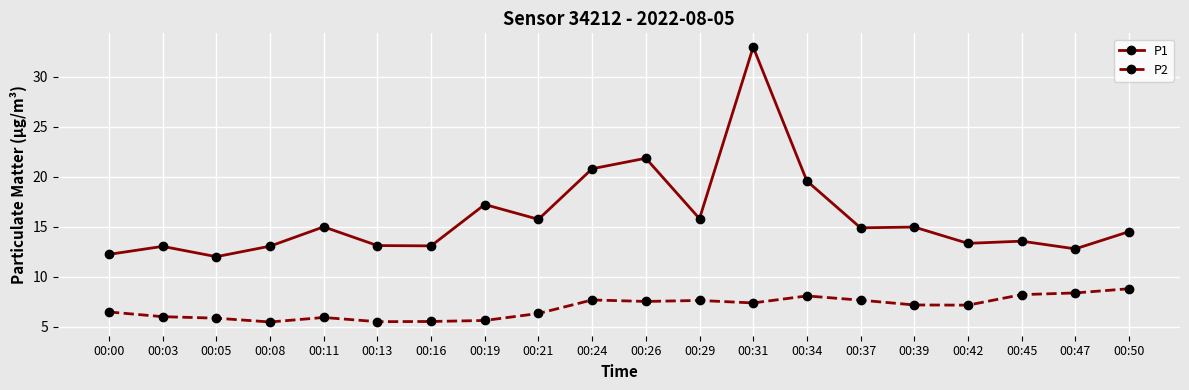

What is the value of the P1 point at the 20th from the left?

14.5